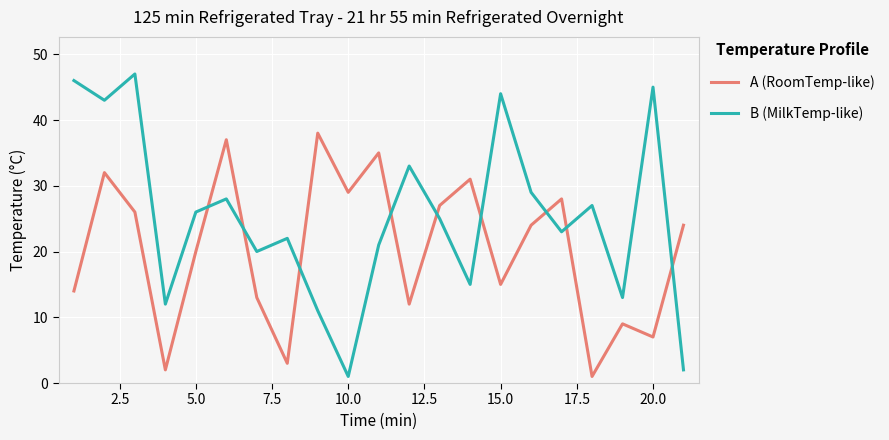

What is the difference between the maximum and minimum values in the B (MilkTemp-like) series?

46